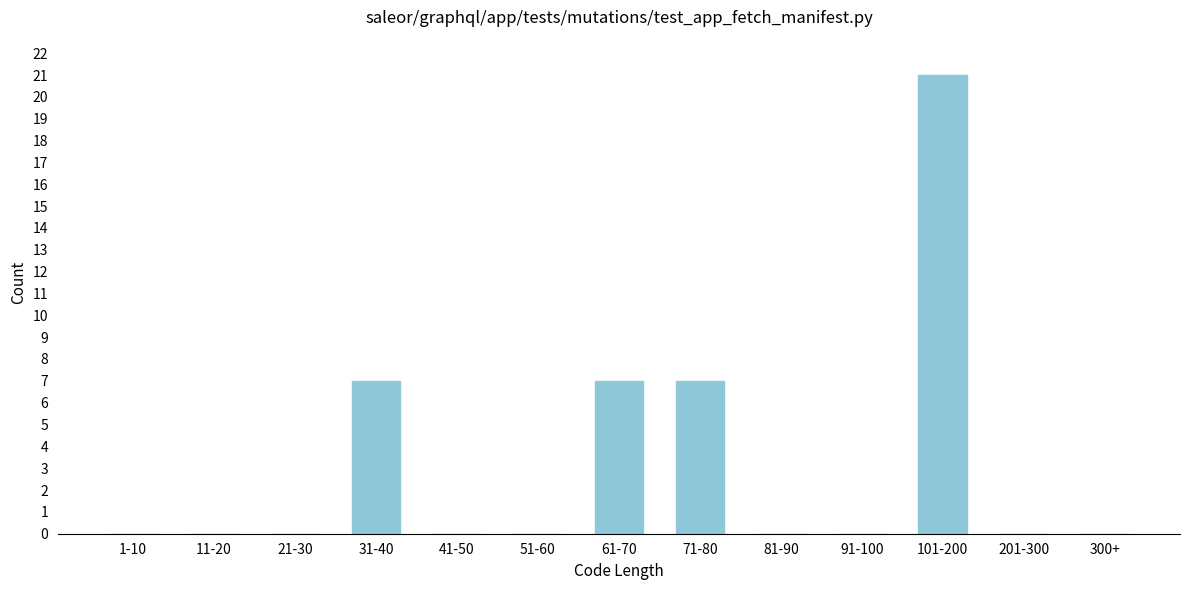

Reading left to right, transcribe all the data shown in this chart.

1-10=0	11-20=0	21-30=0	31-40=7	41-50=0	51-60=0	61-70=7	71-80=7	81-90=0	91-100=0	101-200=21	201-300=0	300+=0